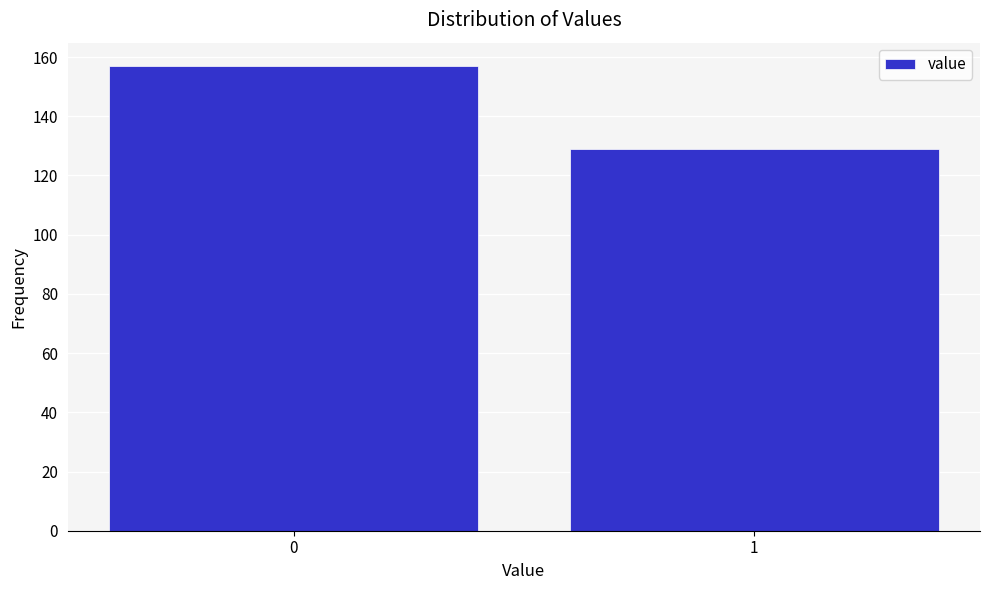

Reading left to right, list all the values displayed in this chart.

0=157	1=129